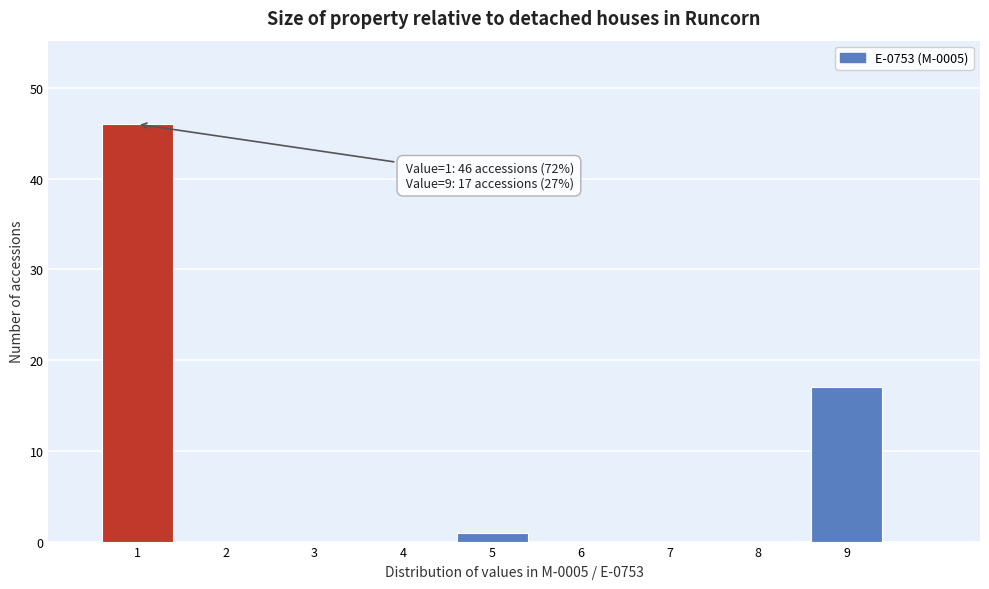

Which range on the x-axis has the tallest bar?

0.5 to 1.5